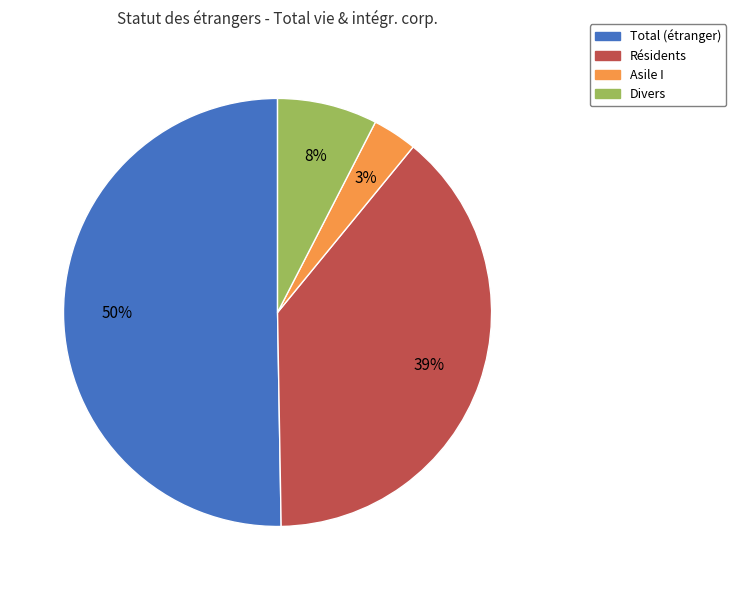

How many slices are in this pie chart?

4